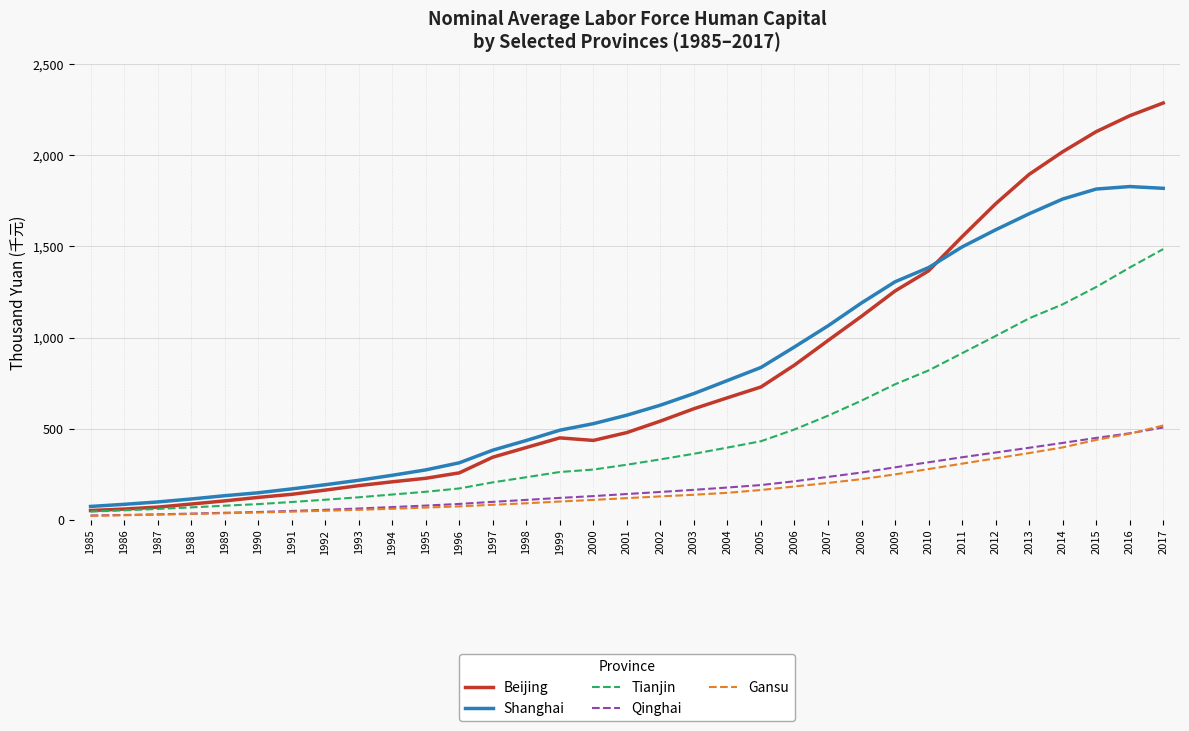

The value of Qinghai at 2006 is 109.5. True or false?

False